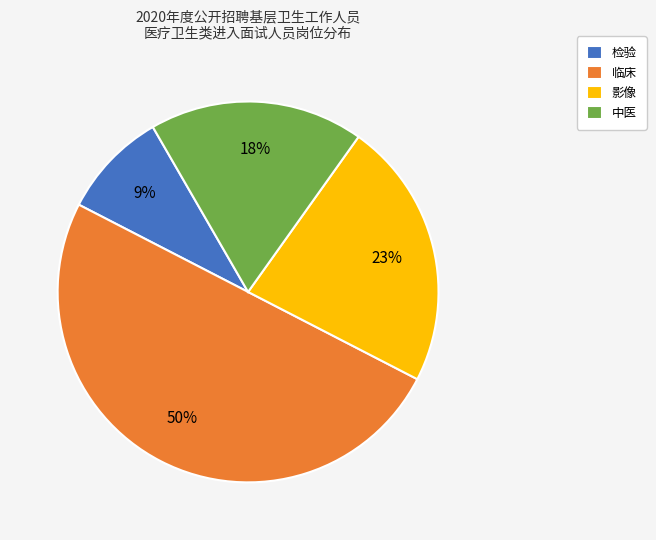

To the nearest percent, what percentage of the pie is 中医?

18%